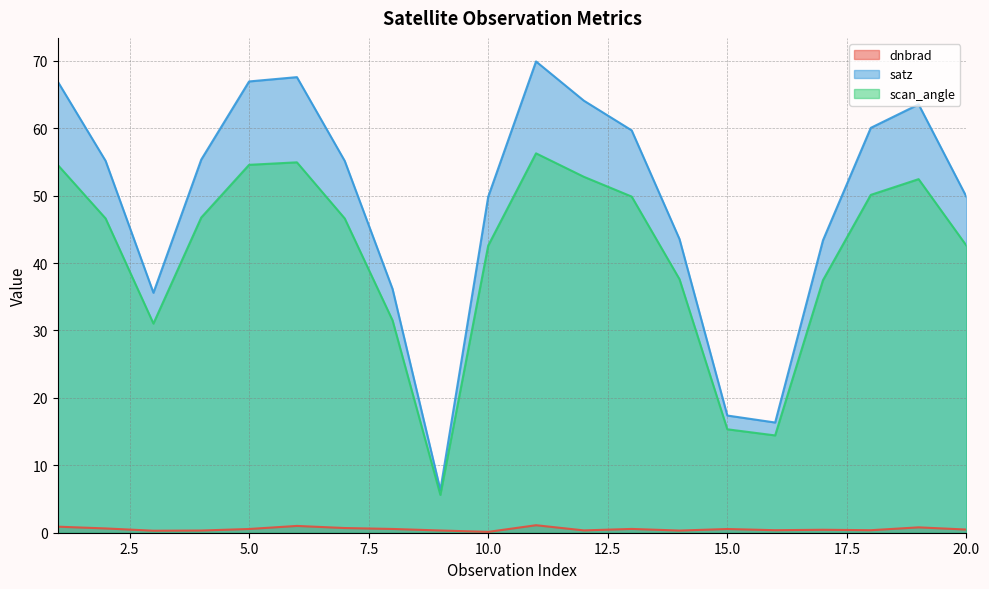

What are all the series names shown in the legend?

dnbrad, satz, scan_angle